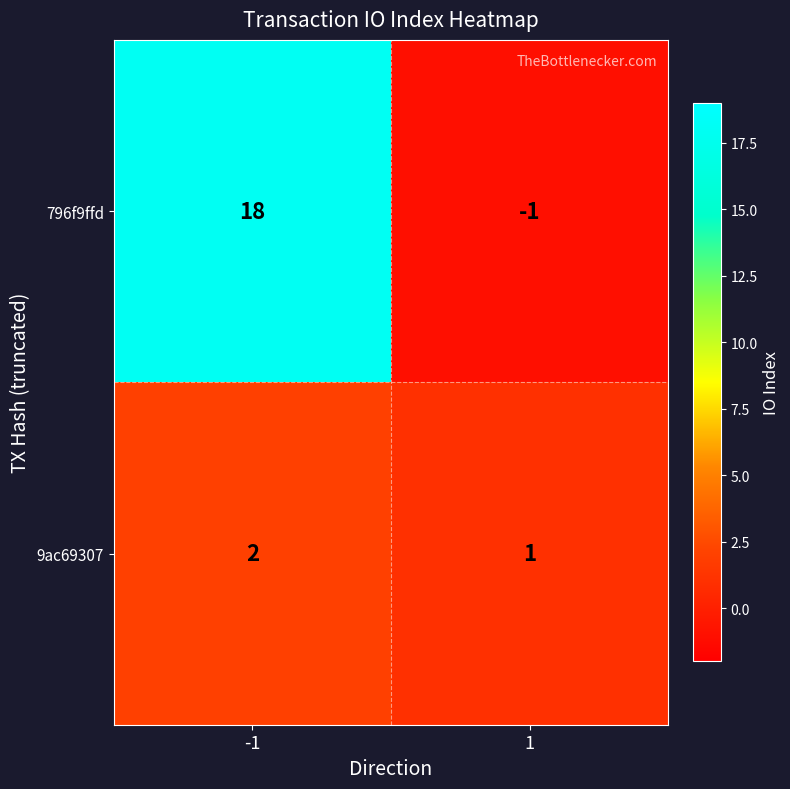

Which series has the widest spread of values?

796f9ffd